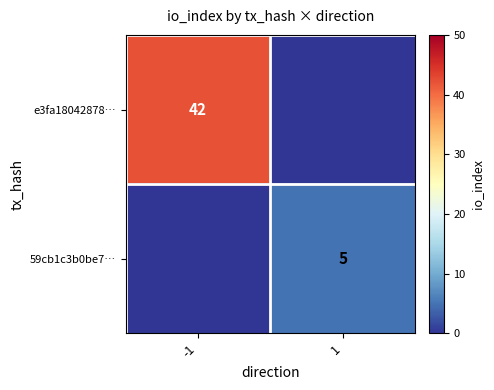

Is the value of 59cb1c3b0be7… at 1 greater than the value of e3fa18042878… at -1?

No